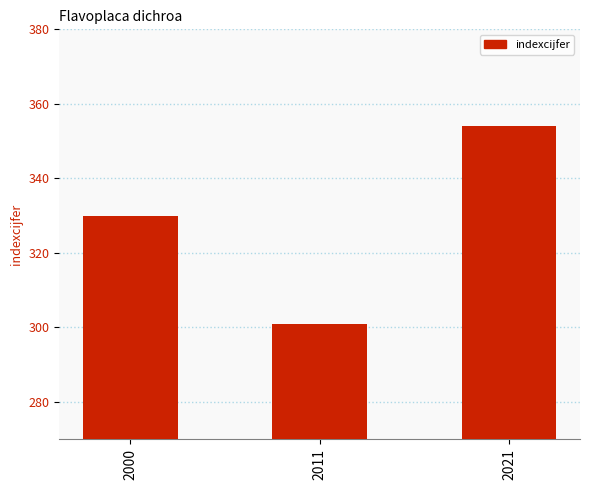

What is the value of the 1st bar from the left?

330